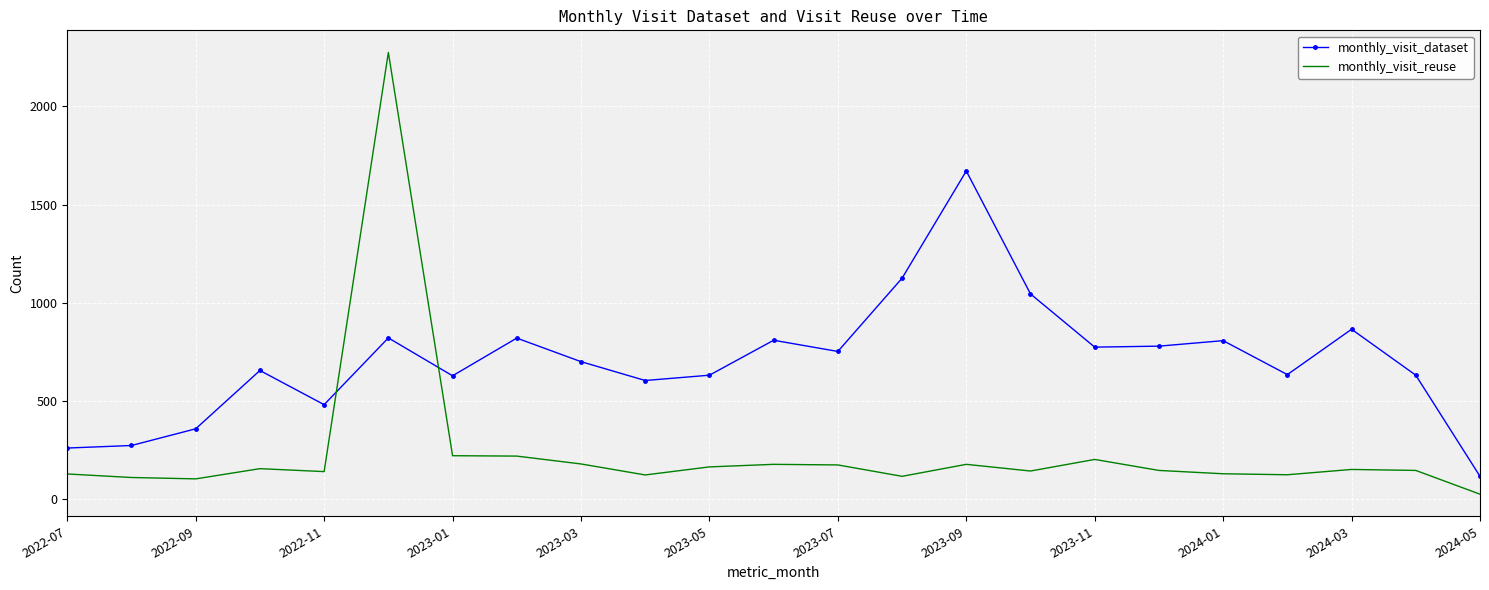

Which series has the largest range (max minus min)?

monthly_visit_reuse